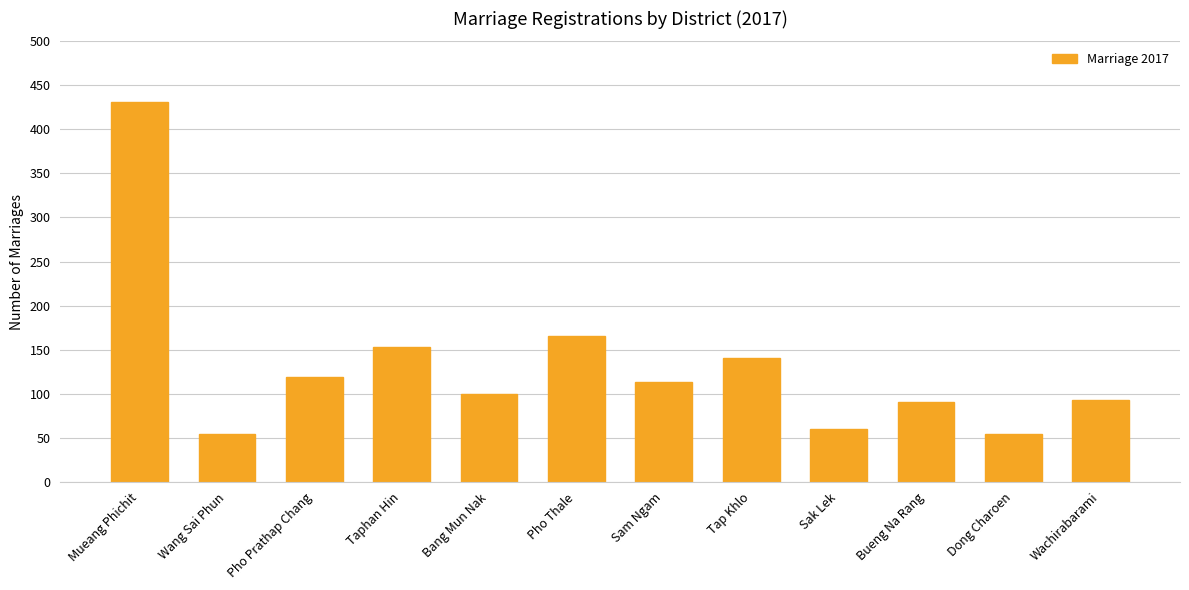

True or false: the data shows 15 at Wang Sai Phun.

False